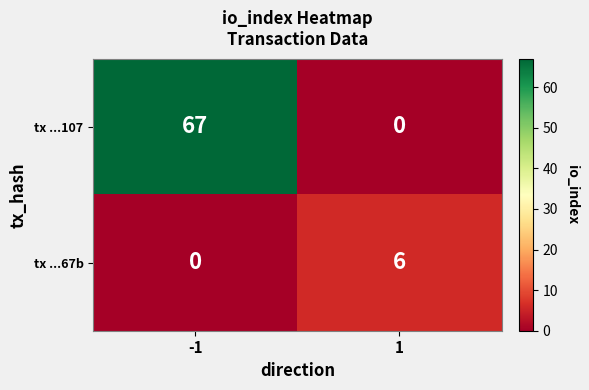

Is it true that tx ...67b equals 6 at 1?

True